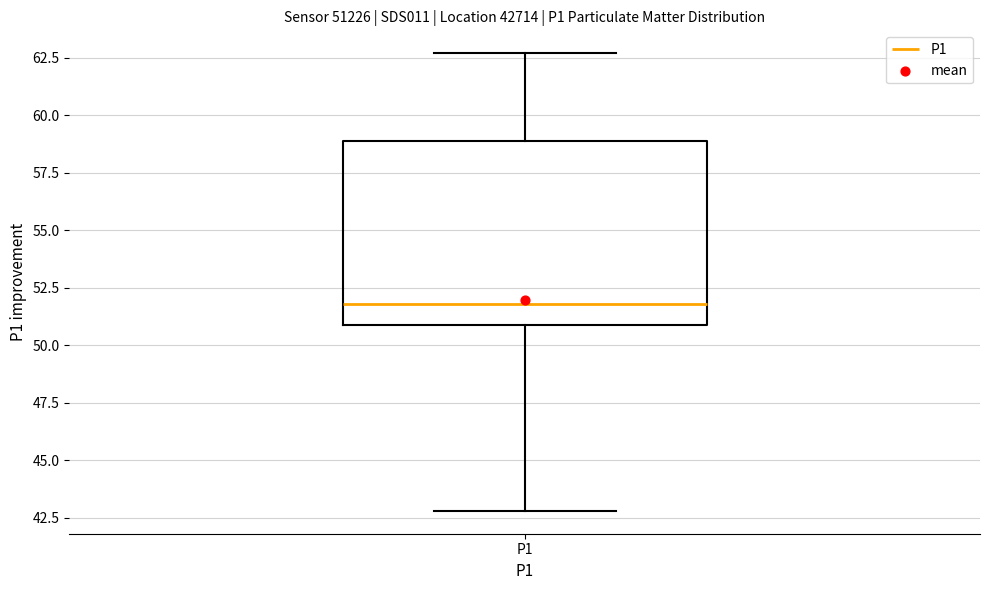

Read this box plot against the y-axis: the position of the median line, the range covered by the box, and the ends of both whiskers. The values are not printed on the chart, so give them approximately, as read against the axis.

median 52.0, box 51.0 to 59.0, whiskers 43.0 to 62.5